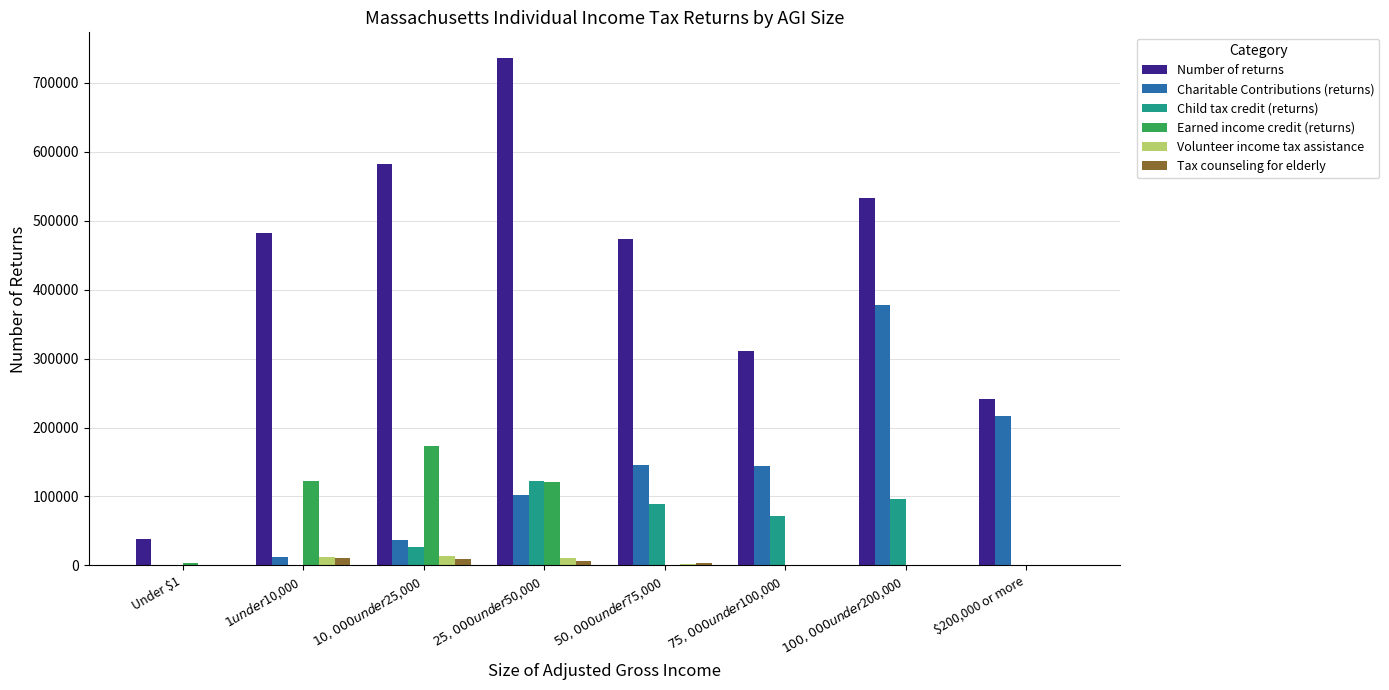

What is the spread (max minus min) of values at $50,000 under $75,000?

472890